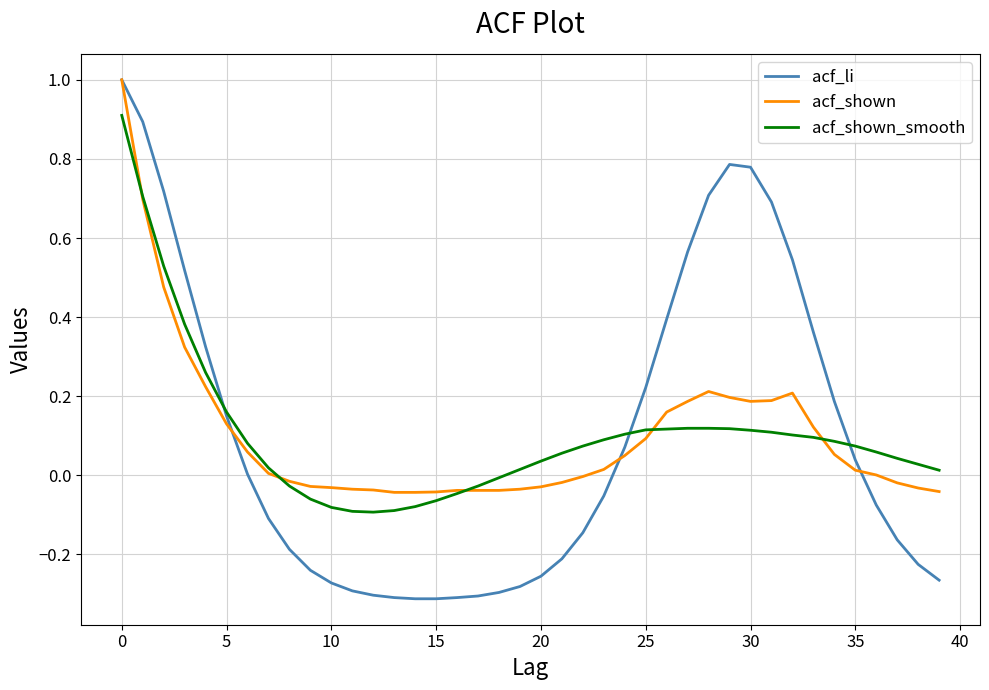

Which series has the widest spread of values?

acf_li